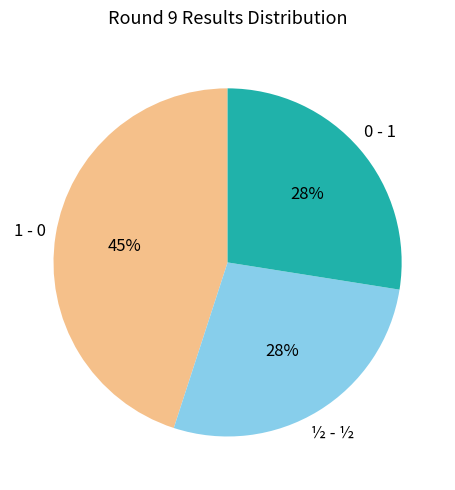

Is there a majority slice in this chart?

No